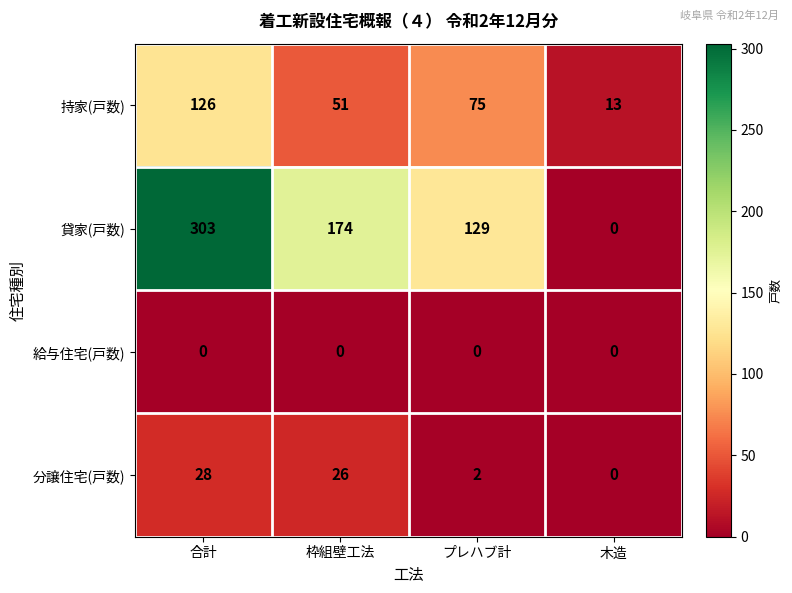

Which series changed the most between 合計 and 木造?

貸家(戸数)